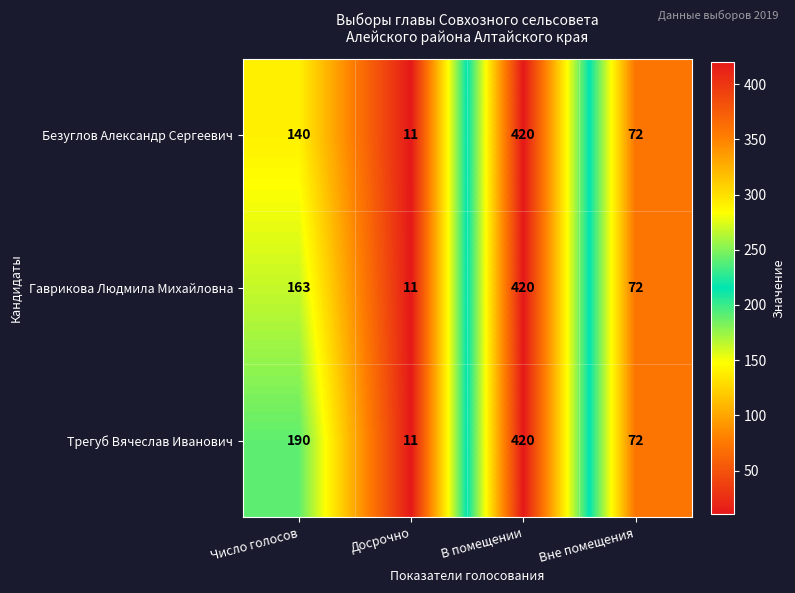

How many distinct data groups are displayed?

3